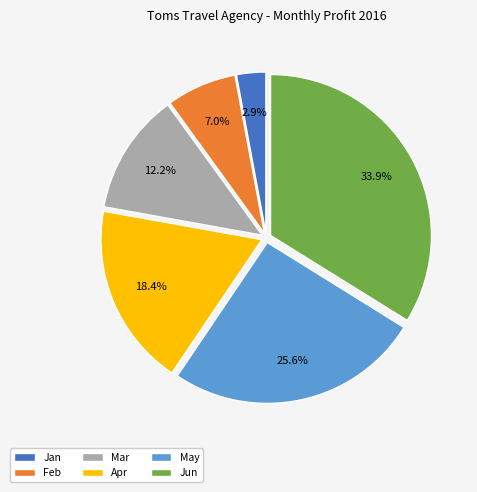

What percentage is NOT represented by Jun?

66.1%